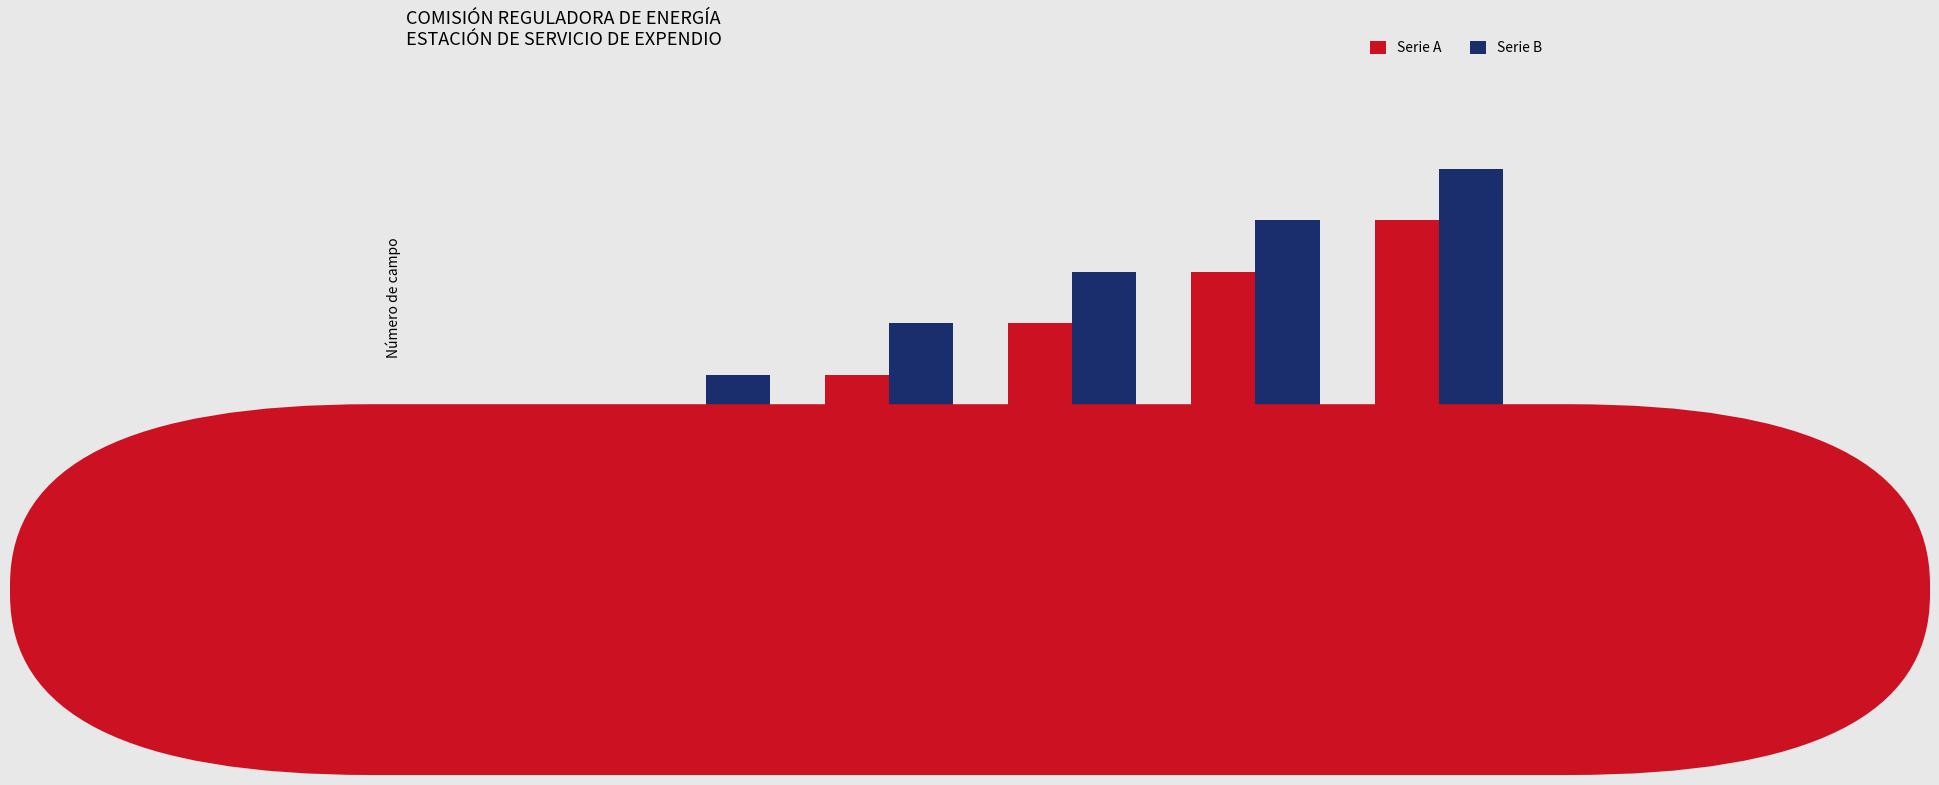

What are all the series names shown in the legend?

Serie A, Serie B